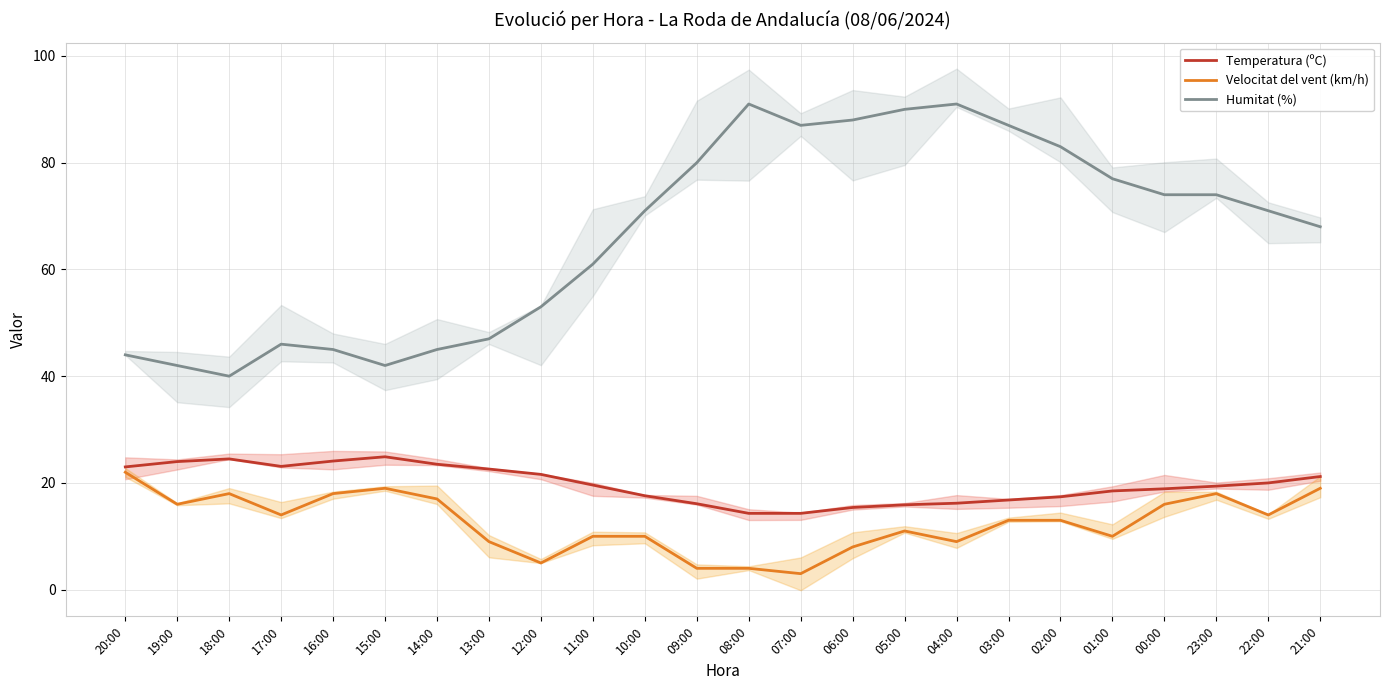

How many interior local valleys does the Temperatura (ºC) series have?

1